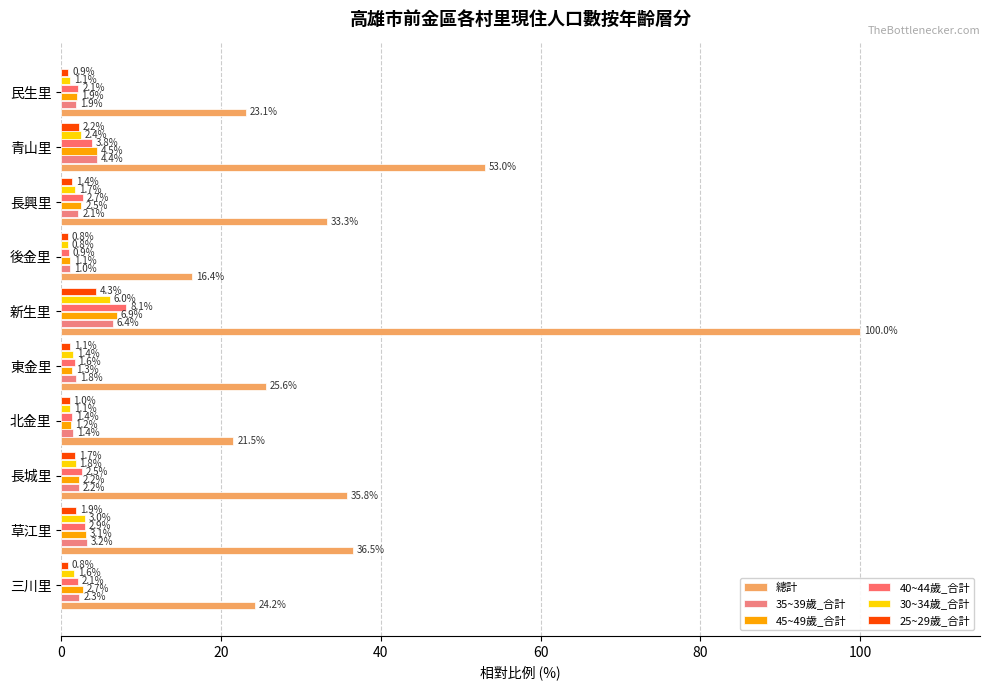

How many series are shown in this chart?

6